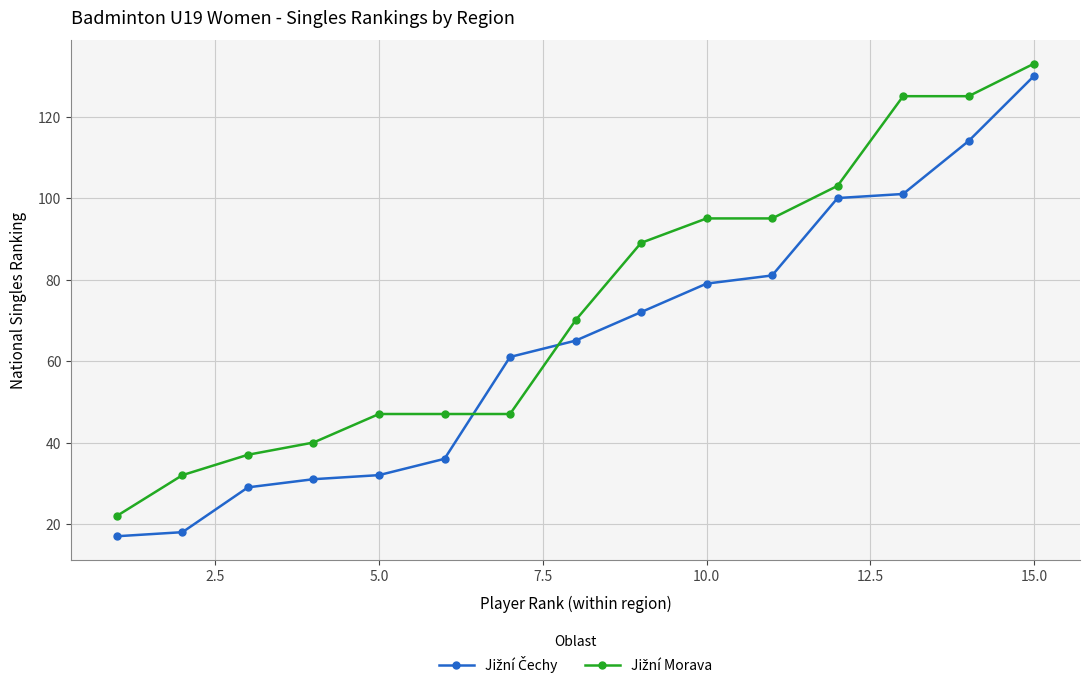

How many data points does each series have?

15